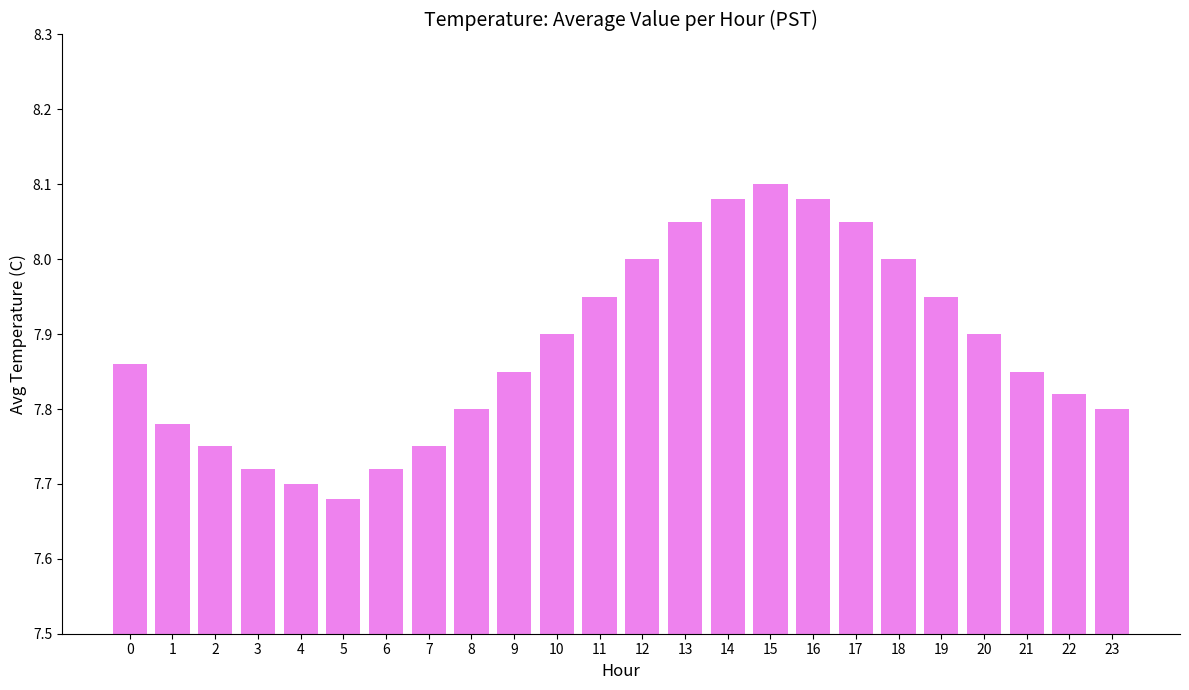

What is the change in value from 4 to 14?

+0.4